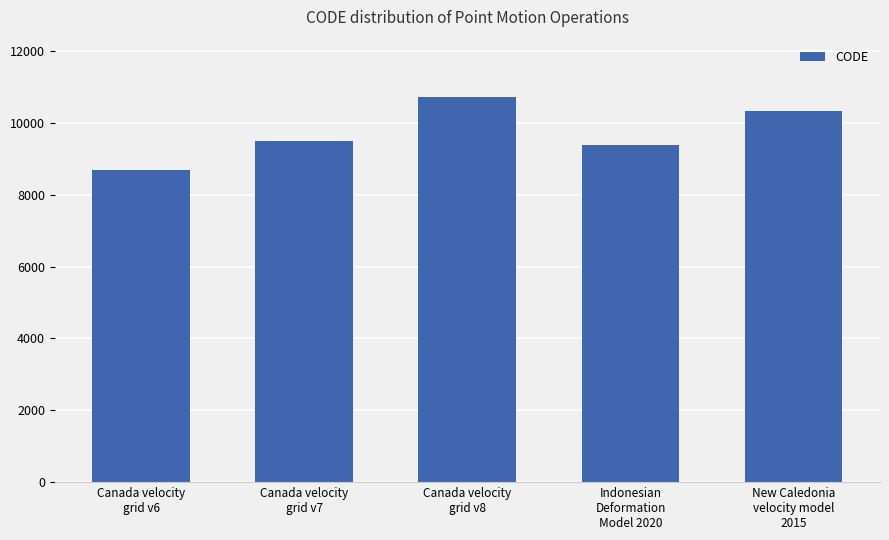

What position from the right is Canada velocity
grid v7?

4